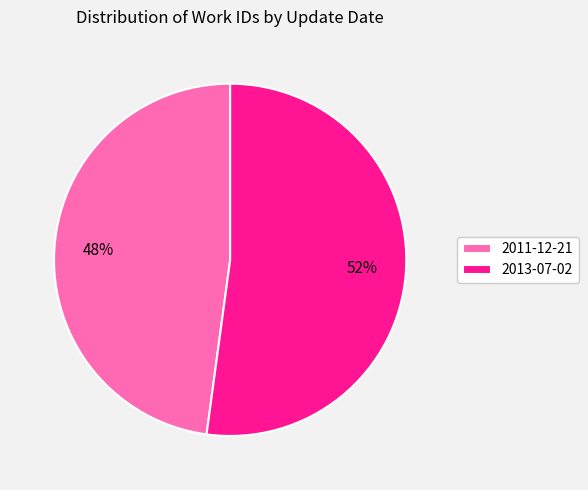

The 2011-12-21 slice represents 48% of the pie. True or false?

True